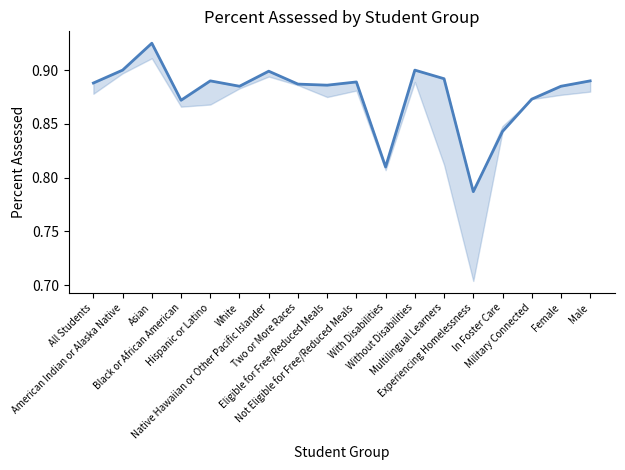

List the labels in order of value, smallest first.

Experiencing Homelessness, With Disabilities, In Foster Care, Black or African American, Military Connected, White, Female, Eligible for Free/Reduced Meals, Two or More Races, All Students, Not Eligible for Free/Reduced Meals, Hispanic or Latino, Male, Multilingual Learners, Native Hawaiian or Other Pacific Islander, American Indian or Alaska Native, Without Disabilities, Asian